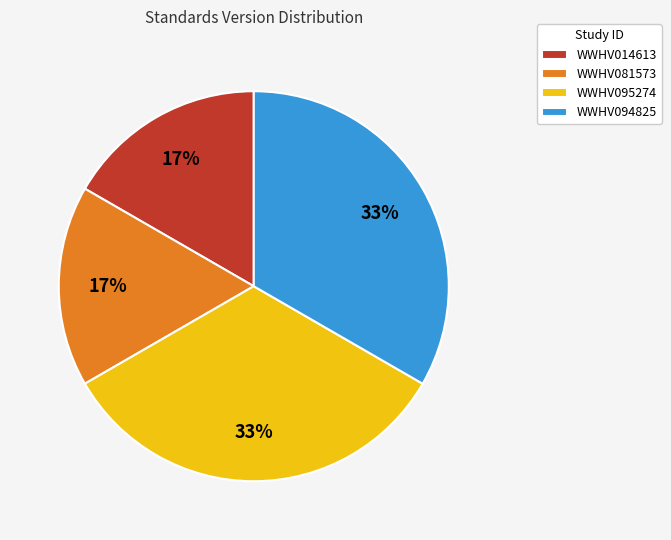

To the nearest percent, what portion does WWHV081573 represent?

17%